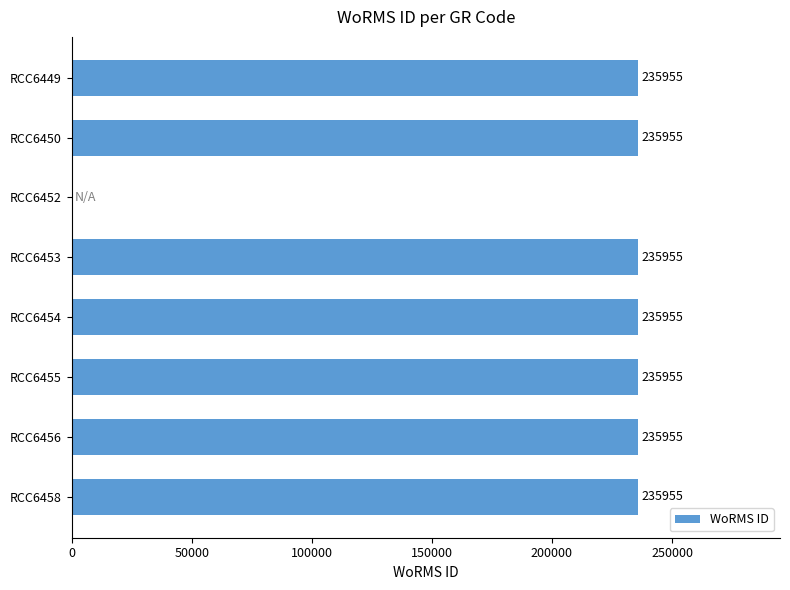

The value at RCC6453 is 235955. True or false?

True